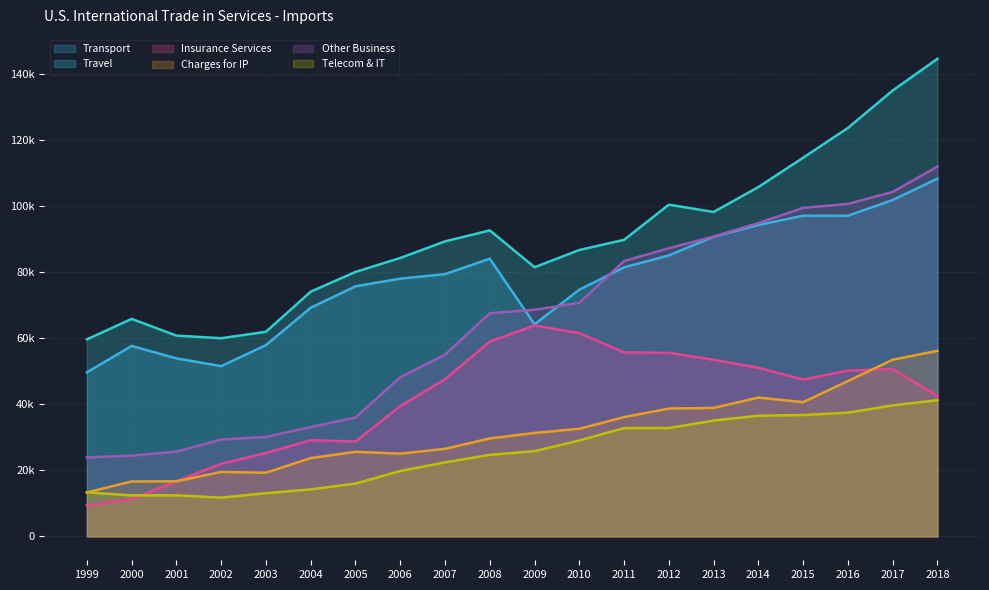

The value of Insurance Services at 2001 is 16706. True or false?

True